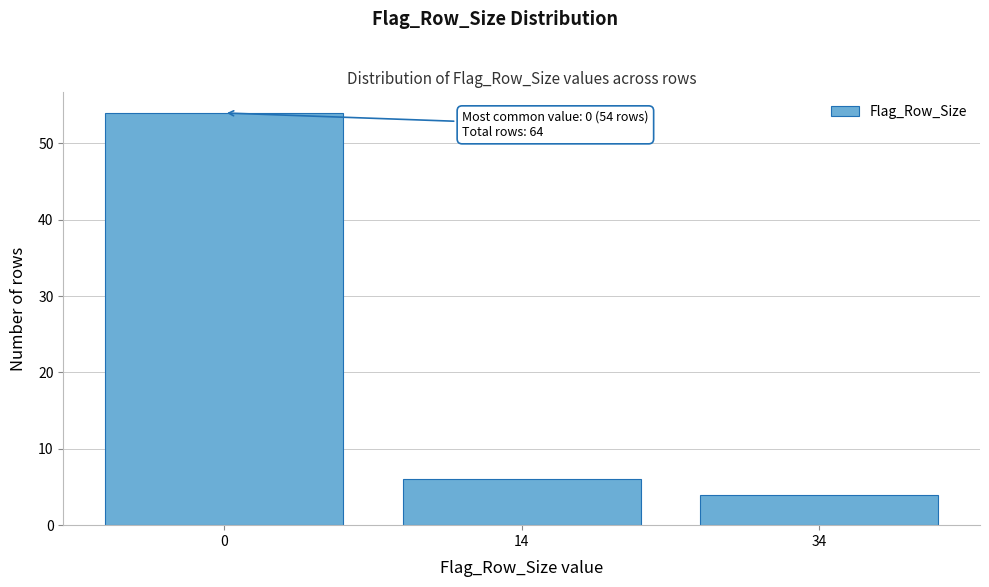

Reading left to right, what are all the values shown in this chart?

0=54	14=6	34=4